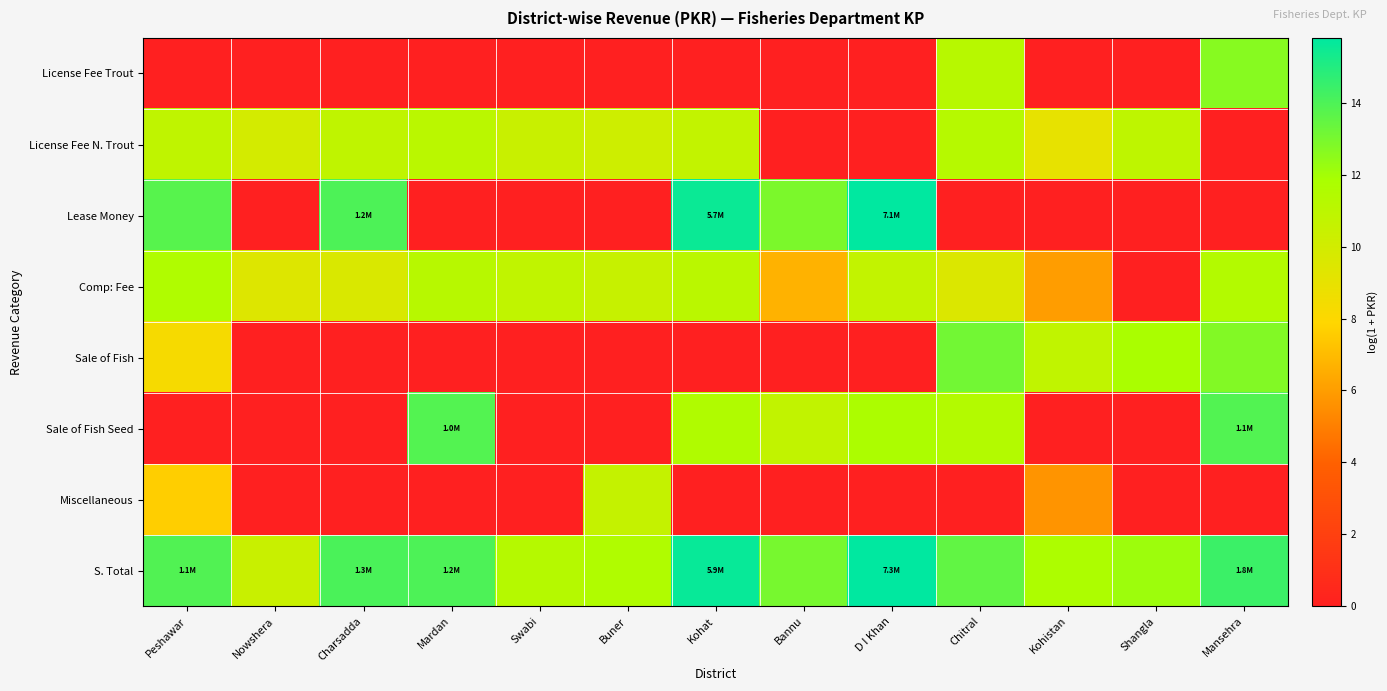

What is the greatest value displayed?

15.8